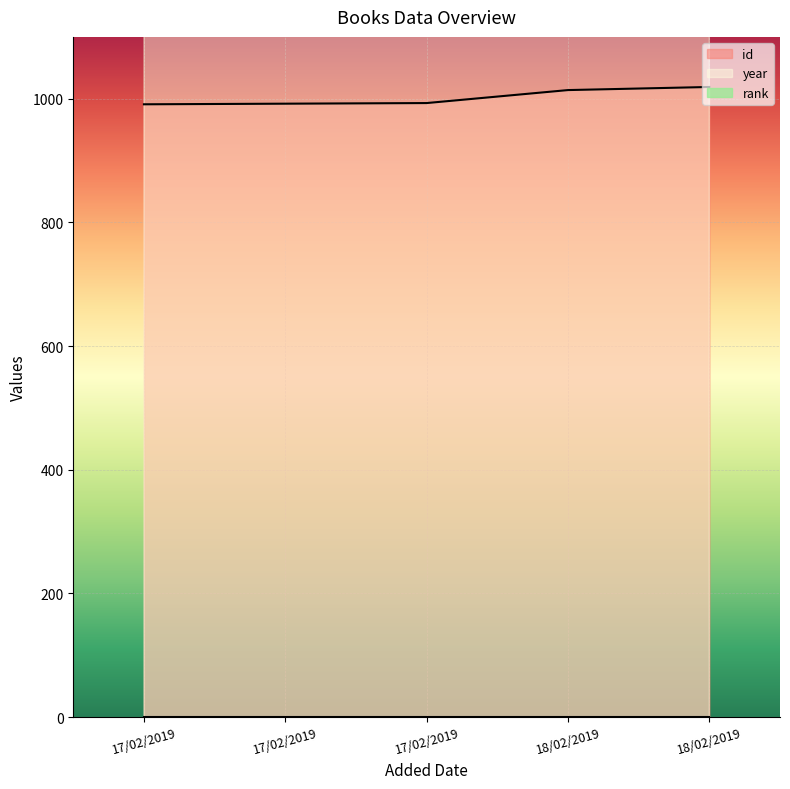

True or false: year and id intersect in this chart.

False